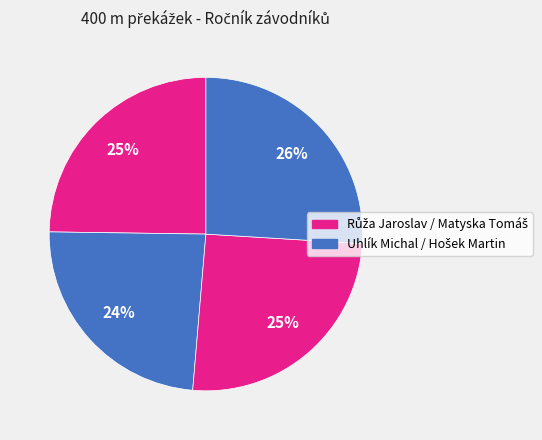

Which category has the smallest portion of the pie?

Uhlík Michal